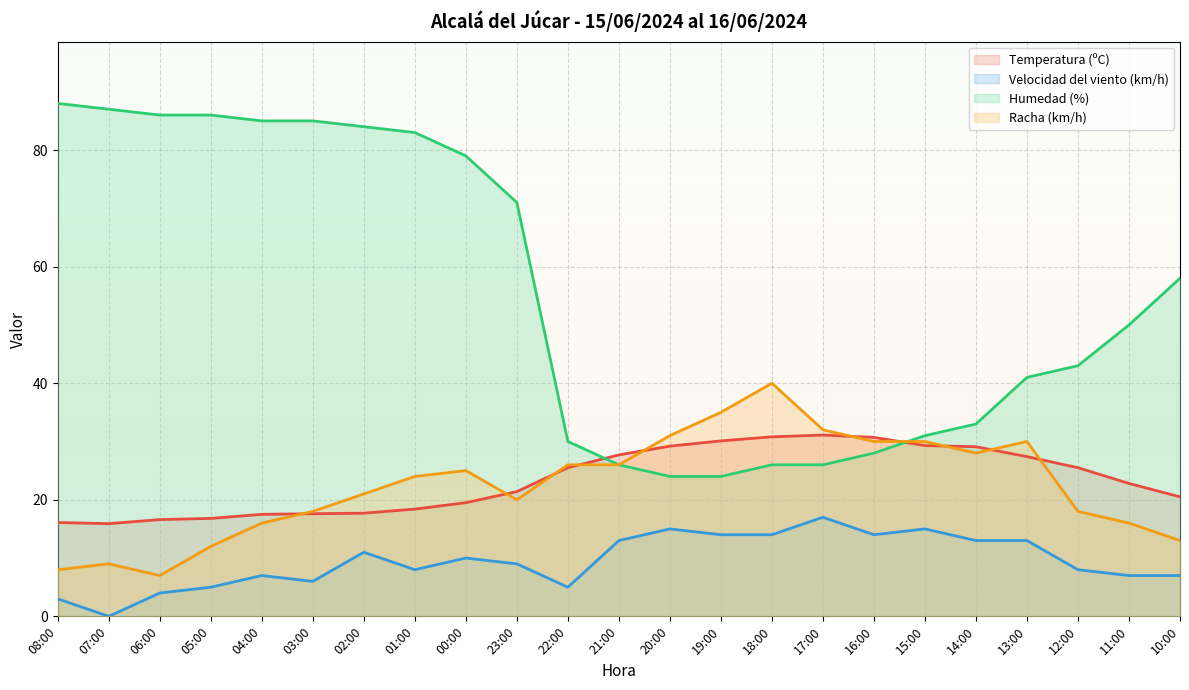

Which label corresponds to the smallest value in the chart?

07:00